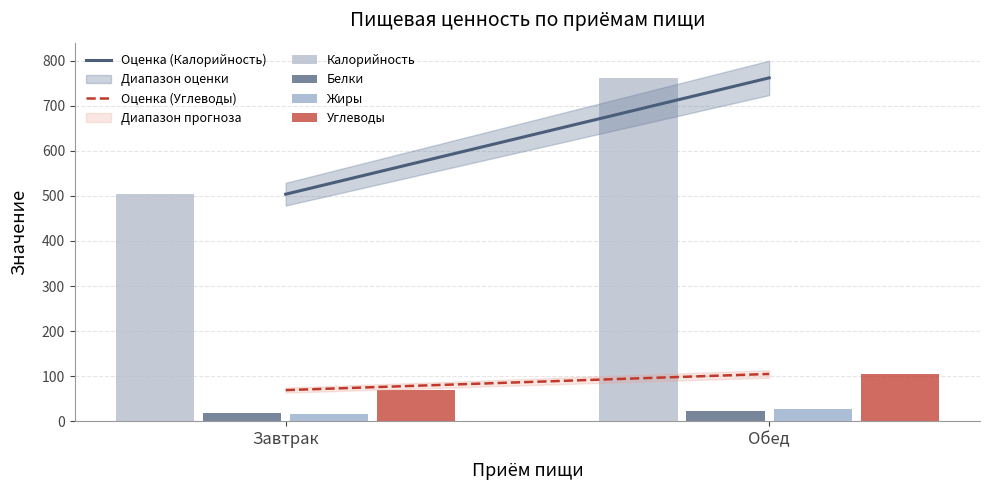

Are the bars grouped side by side (vs. stacked)?

Yes